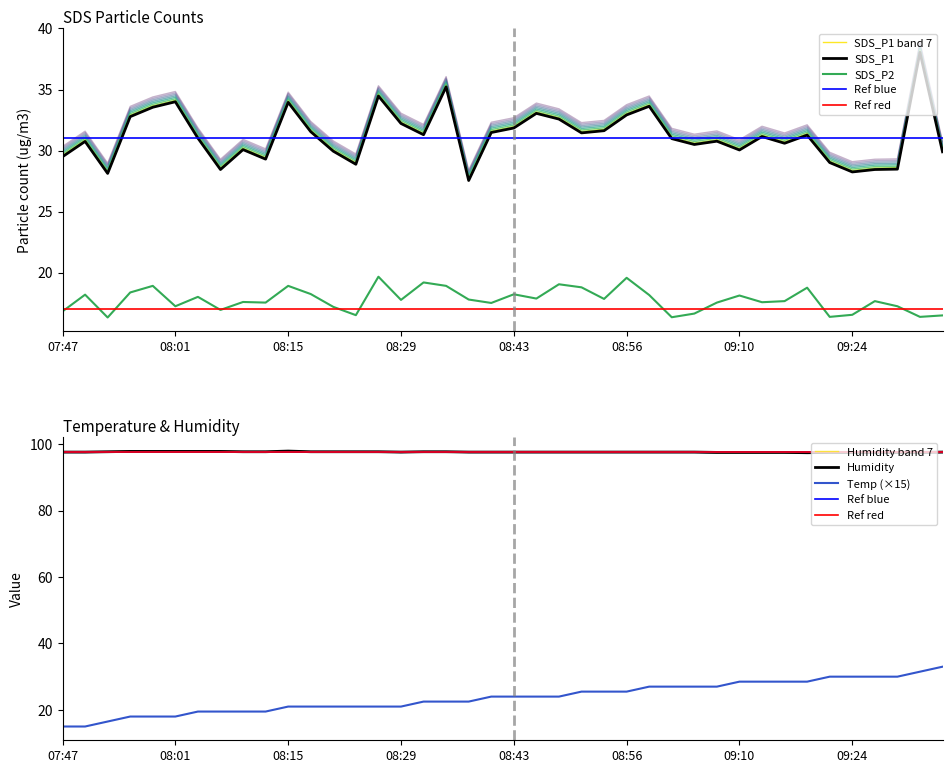

Reading right to left, list all the values displayed in this chart.

SDS_P1: 30.7	38.9	29.3	29.3	29.1	29.9	32.1	31.4	32.0	30.9	31.6	31.3	31.8	34.5	33.8	32.5	32.3	33.4	33.9	32.7	32.3	28.4	36.1	32.1	33.1	35.3	29.7	30.8	32.4	34.8	30.1	30.9	29.3	31.9	34.8	34.4	33.6	29.0	31.6	30.3
SDS_P2: 16.5	16.4	17.2	17.7	16.6	16.4	18.8	17.7	17.6	18.1	17.6	16.6	16.4	18.2	19.6	17.9	18.8	19.1	17.9	18.2	17.5	17.8	18.9	19.2	17.8	19.7	16.5	17.2	18.2	18.9	17.6	17.6	16.9	18.0	17.2	18.9	18.4	16.3	18.2	16.8
Temp: 33.0	31.5	30.0	30.0	30.0	30.0	28.5	28.5	28.5	28.5	27.0	27.0	27.0	27.0	25.5	25.5	25.5	24.0	24.0	24.0	24.0	22.5	22.5	22.5	21.0	21.0	21.0	21.0	21.0	21.0	19.5	19.5	19.5	19.5	18.0	18.0	18.0	16.5	15.0	15.0
Humidity: 97.5	97.4	97.4	97.4	97.4	97.4	97.3	97.4	97.4	97.4	97.4	97.5	97.5	97.5	97.5	97.5	97.5	97.5	97.5	97.5	97.5	97.5	97.6	97.6	97.5	97.6	97.6	97.6	97.6	97.8	97.6	97.6	97.7	97.7	97.7	97.7	97.7	97.6	97.5	97.5